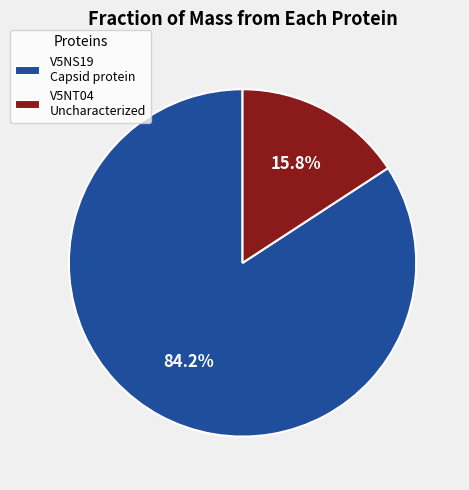

Is there any slice that represents more than half of the pie?

Yes